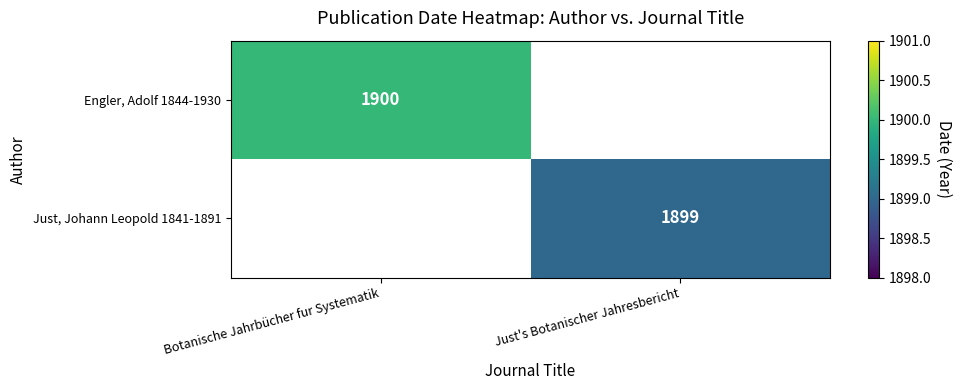

Is it true that Engler, Adolf 1844-1930 equals 2819 at Botanische Jahrbücher fur Systematik?

False